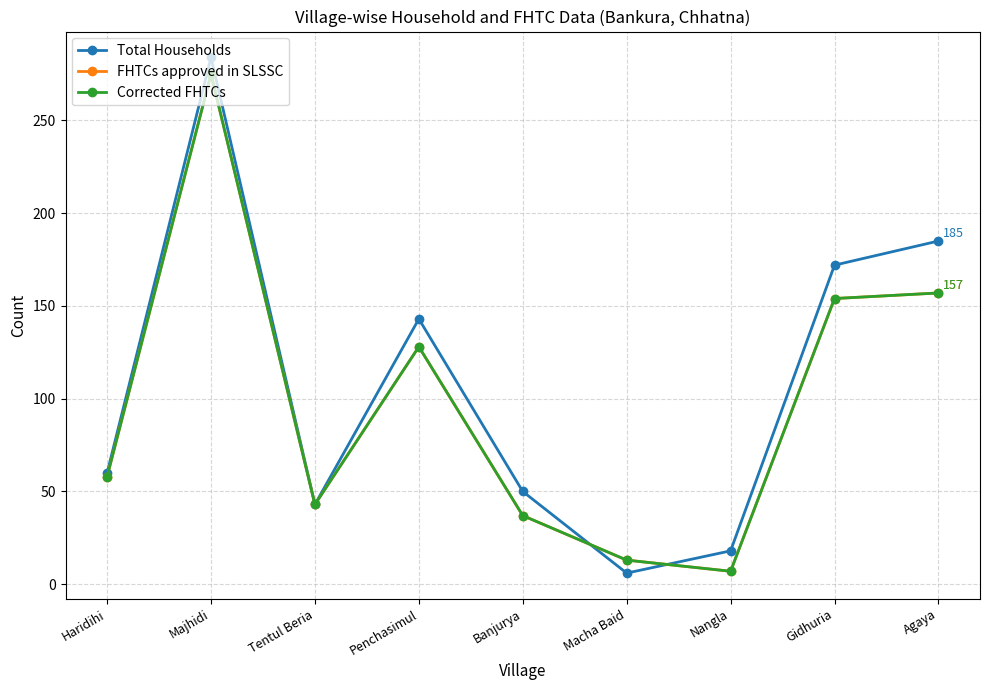

Is this an area chart (filled region under the line)?

No